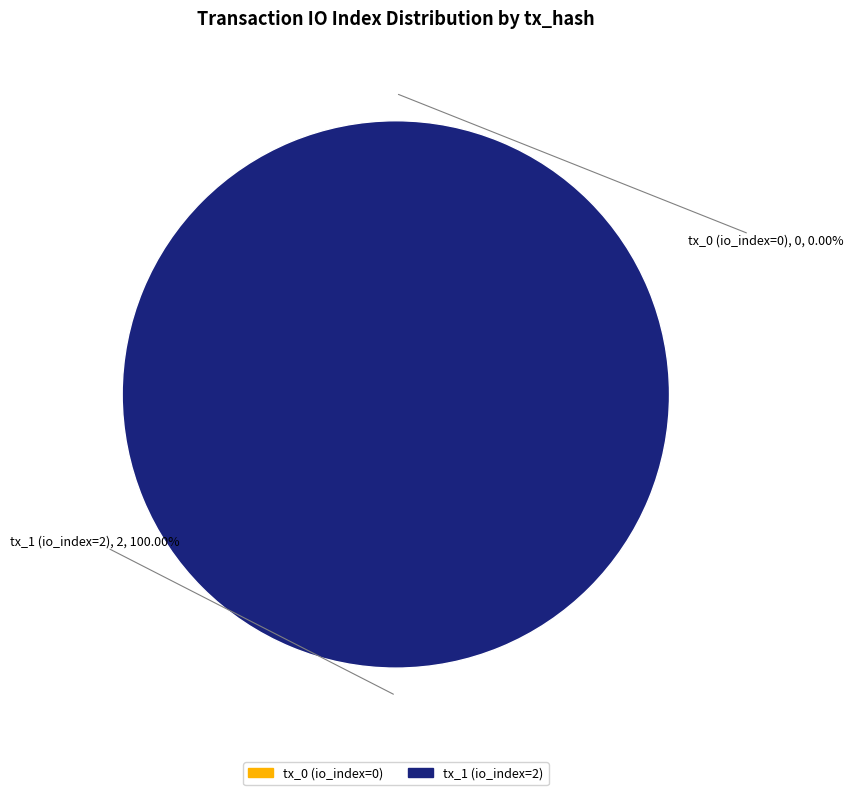

To the nearest percent, what is the difference between the largest and smallest slice percentages?

100%